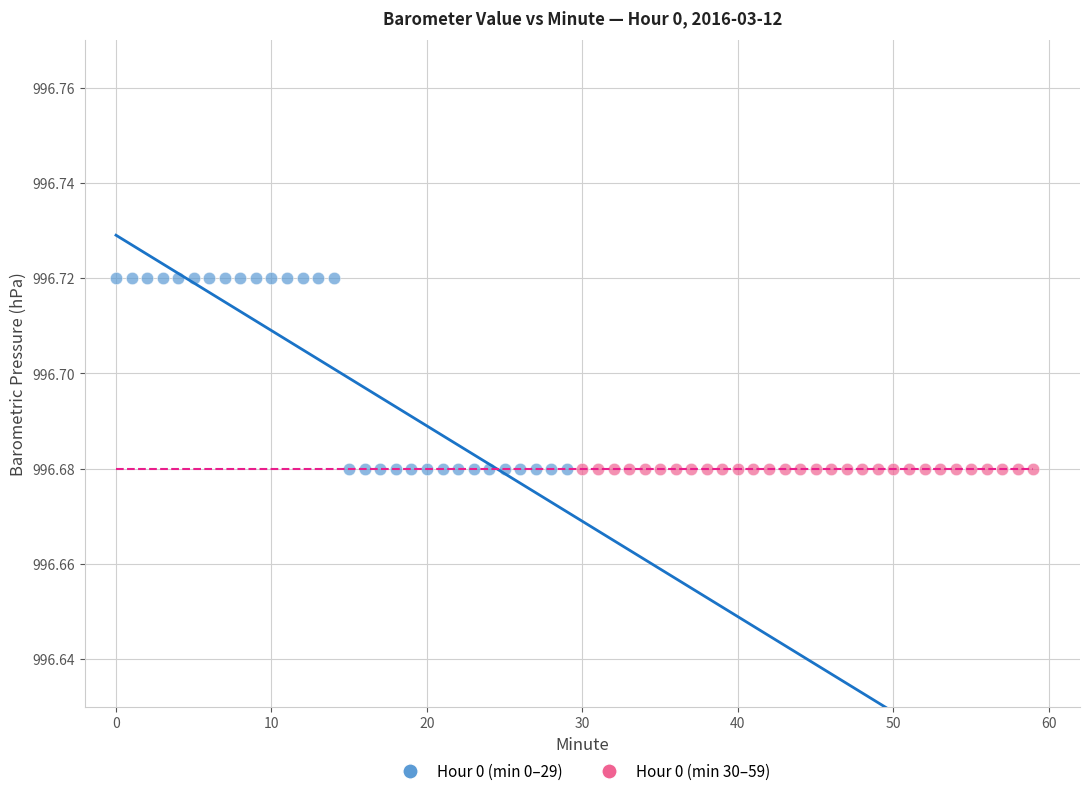

Which series contains the highest Y value?

Hour 0 (min 0–29)